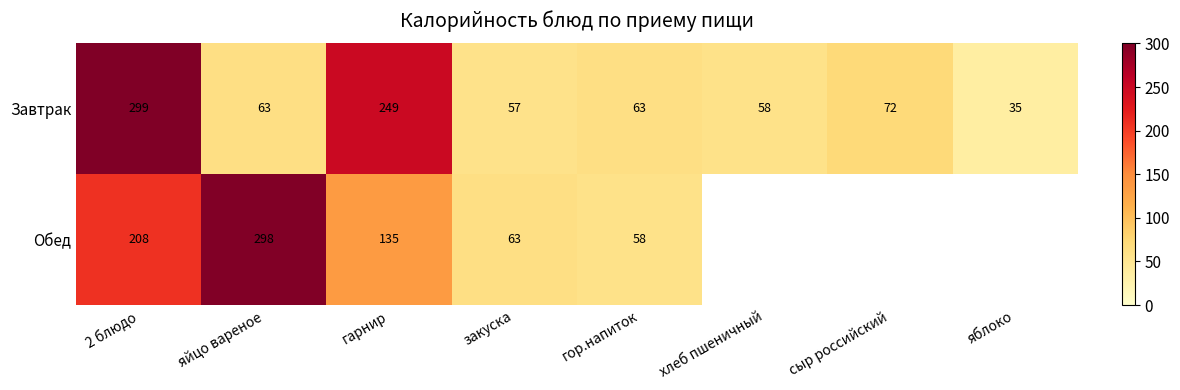

At гарнир, list the series in order from largest to smallest.

Завтрак, Обед